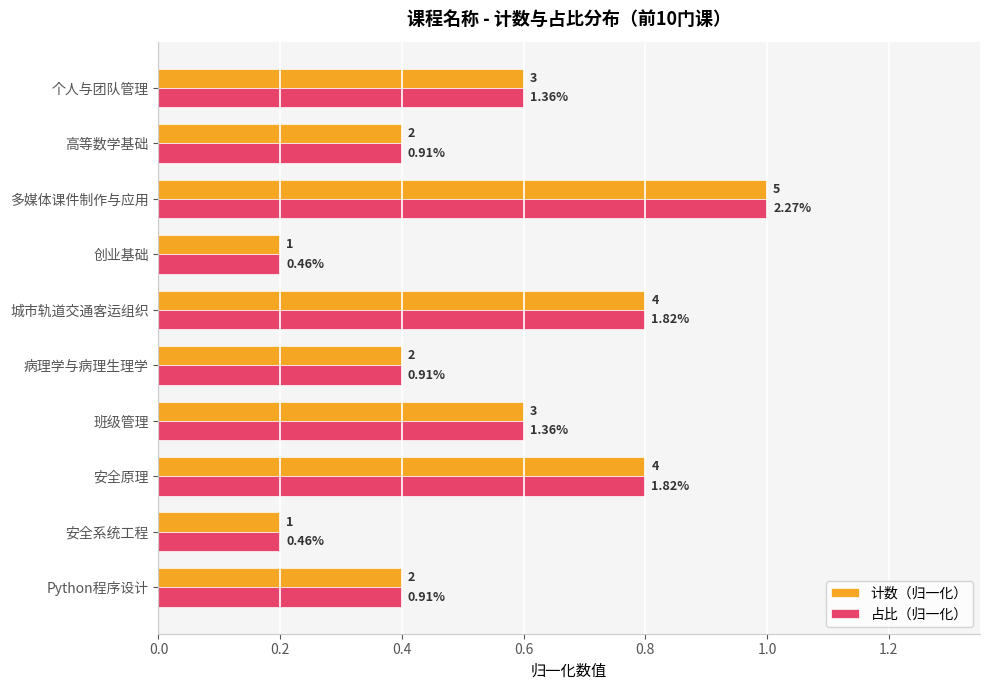

What are all the series names shown in the legend?

计数（归一化）, 占比（归一化）